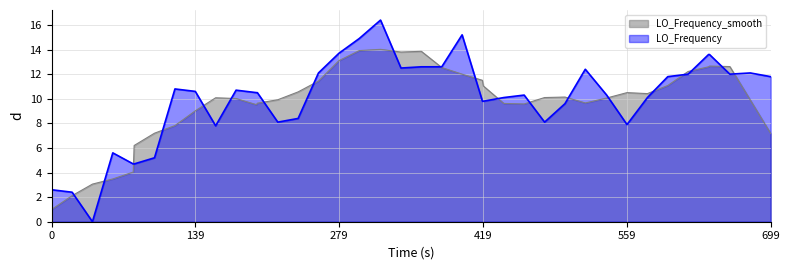

Which series has the widest spread of values?

LO_Frequency